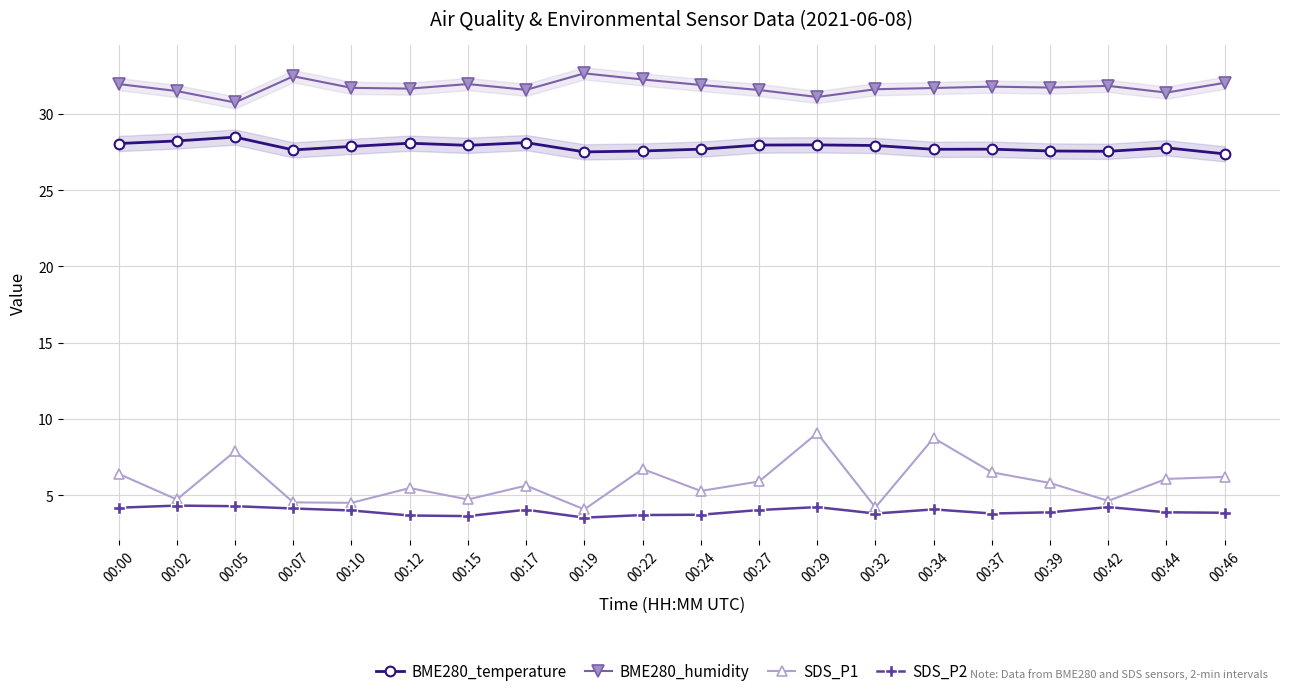

At which category does SDS_P2 reach its first local peak?

00:02